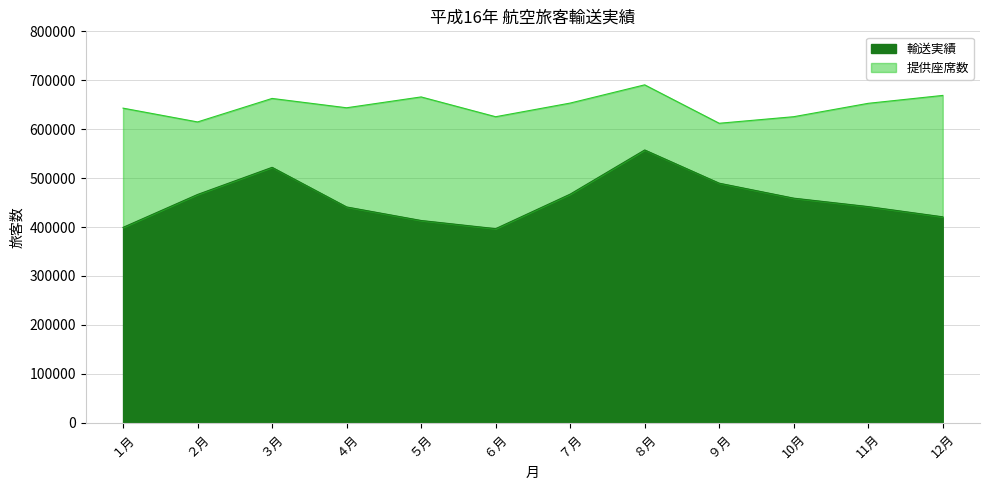

What is the difference between the second highest and minimum values in the 提供座席数 series?

56898